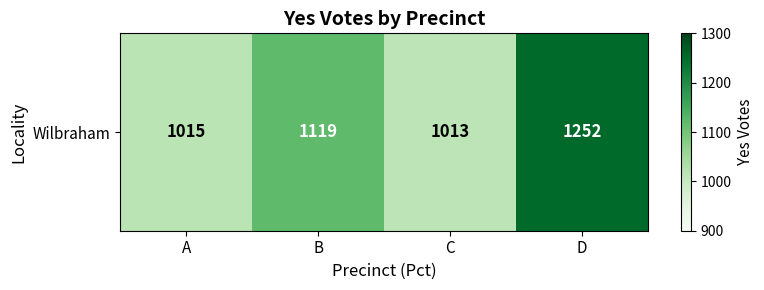

List the labels in order of value, largest first.

D, B, A, C